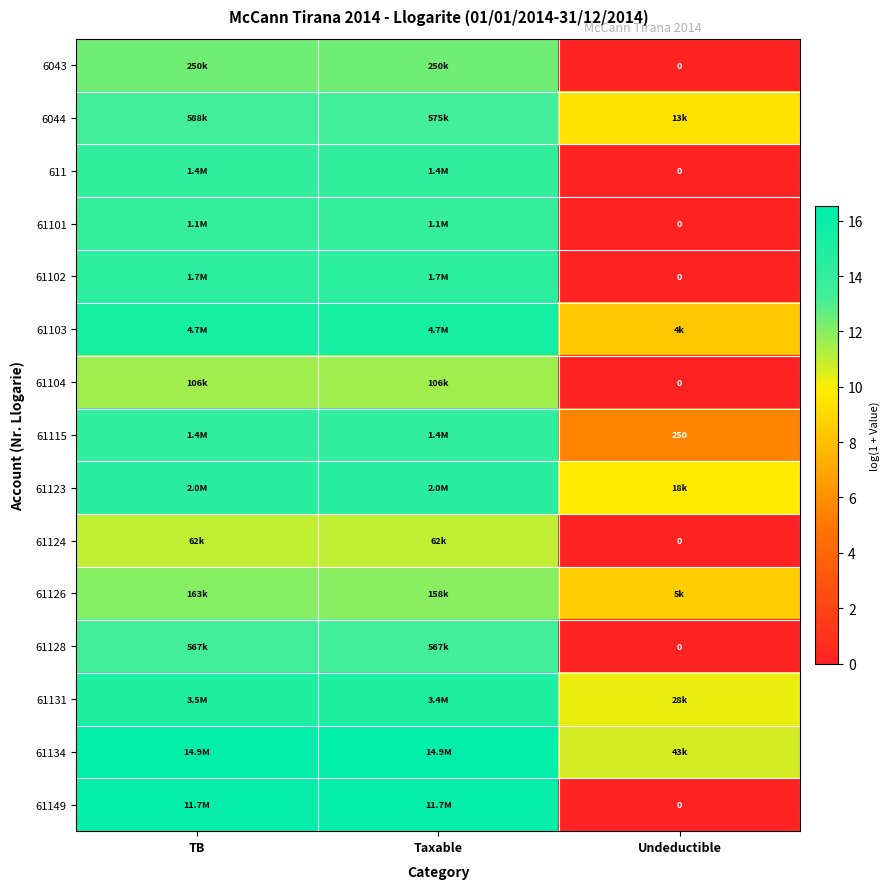

Rank the series by their maximum value, from highest to lowest.

61134, 61149, 61103, 61131, 61123, 61102, 61115, 611, 61101, 6044, 61128, 6043, 61126, 61104, 61124